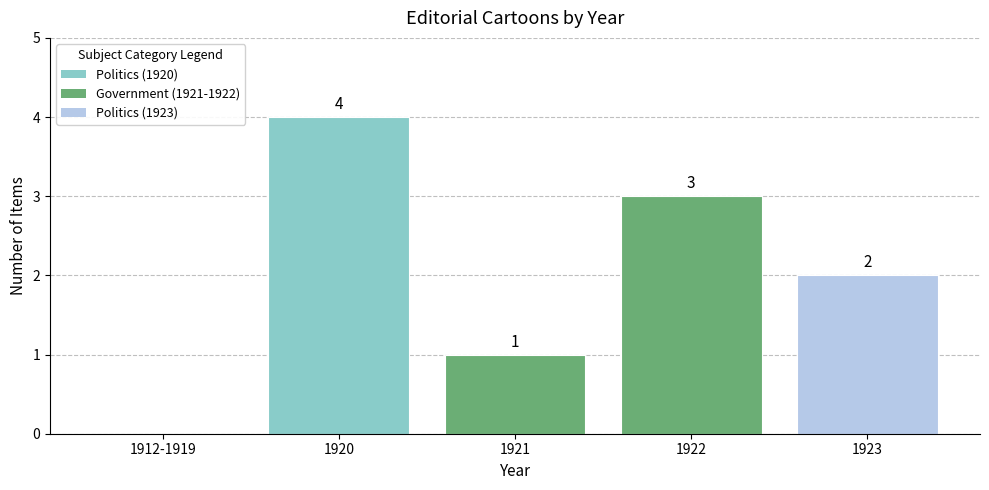

What is the difference between the values at 1923 and 1920?

2